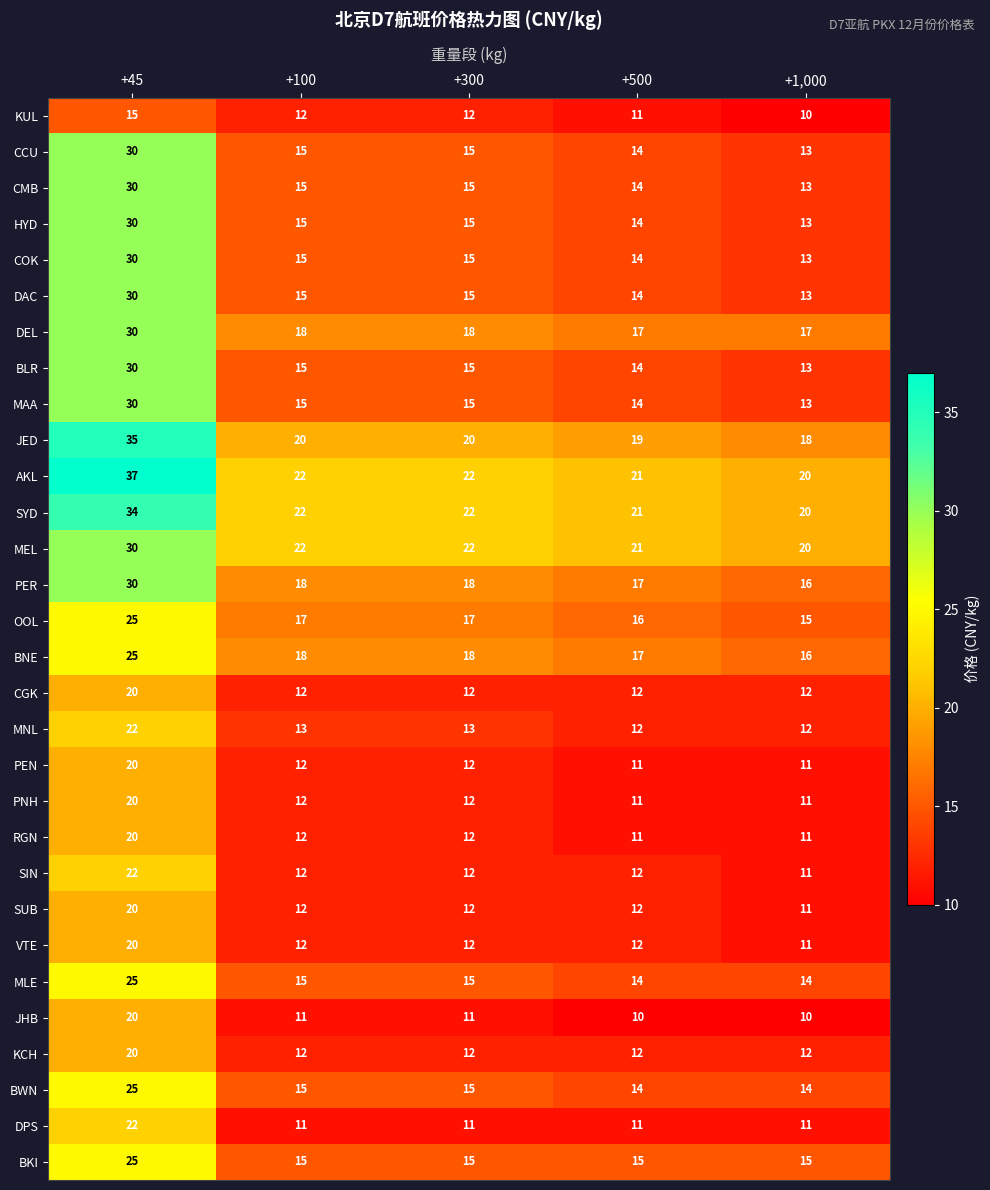

Which series has the largest total across all categories?

AKL